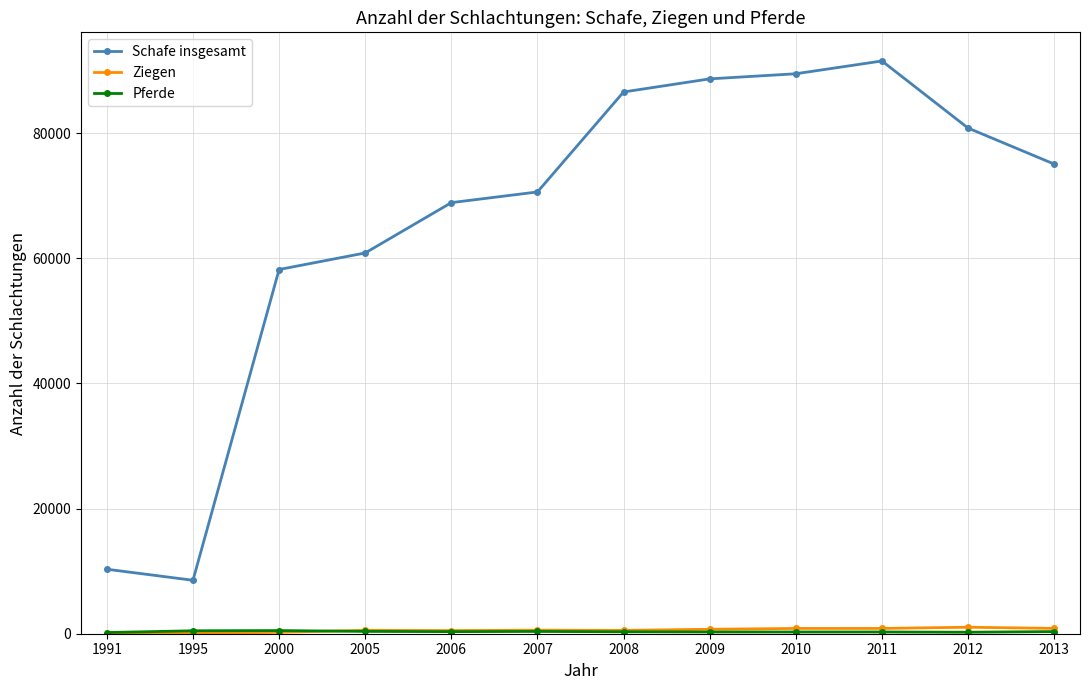

Which series has the widest spread of values?

Schafe insgesamt